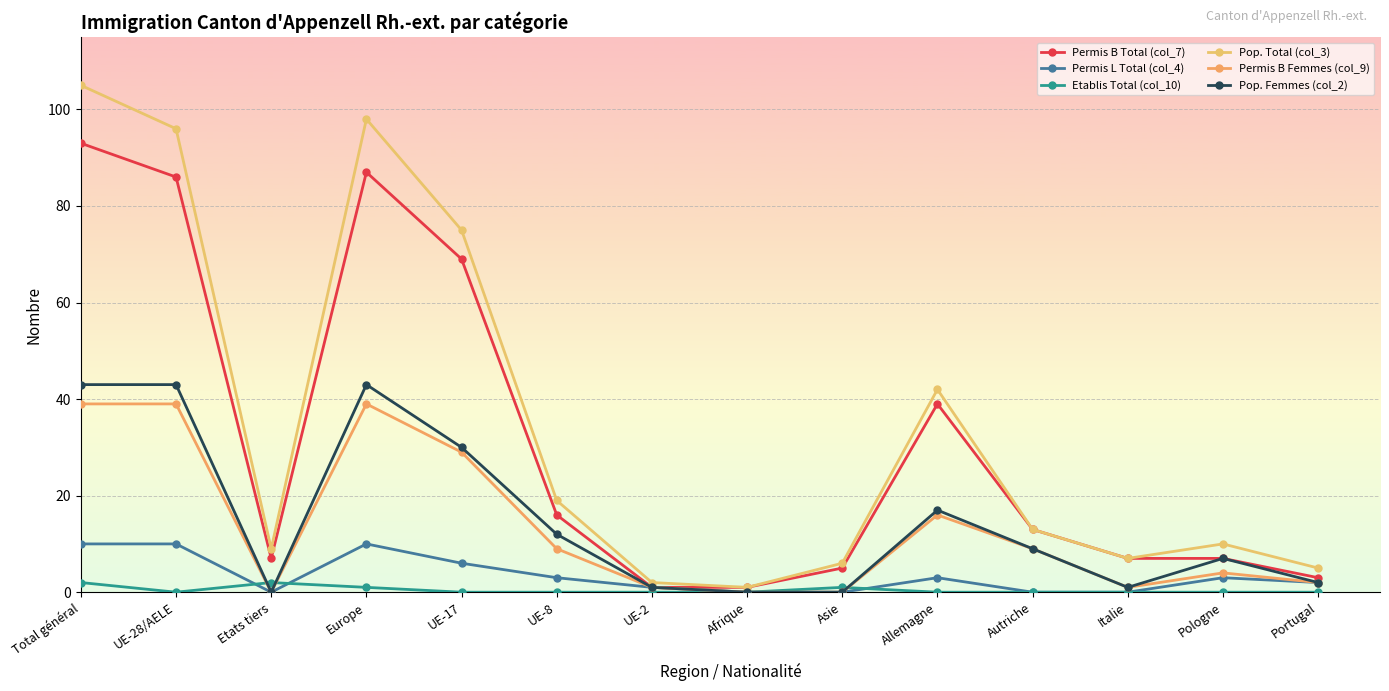

How many lines are shown in the chart?

6